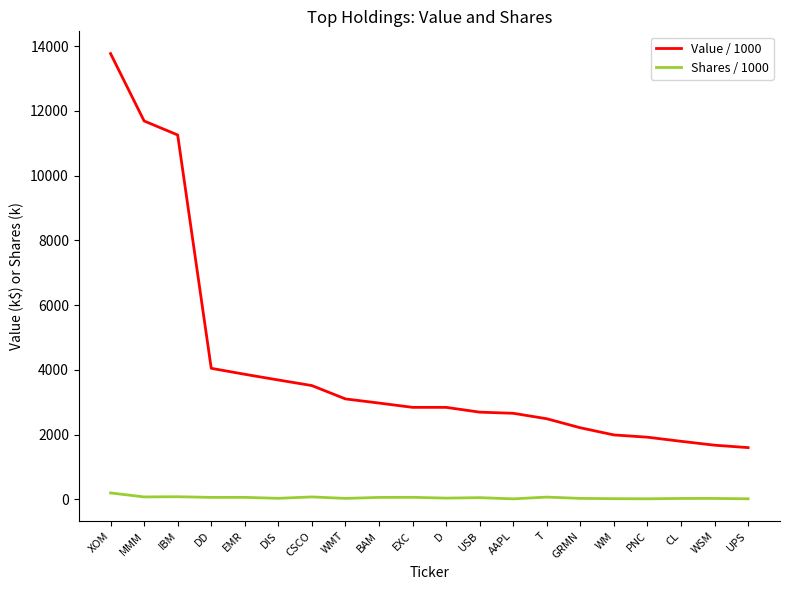

Rank the series by their maximum value, from lowest to highest.

Shares / 1000, Value / 1000